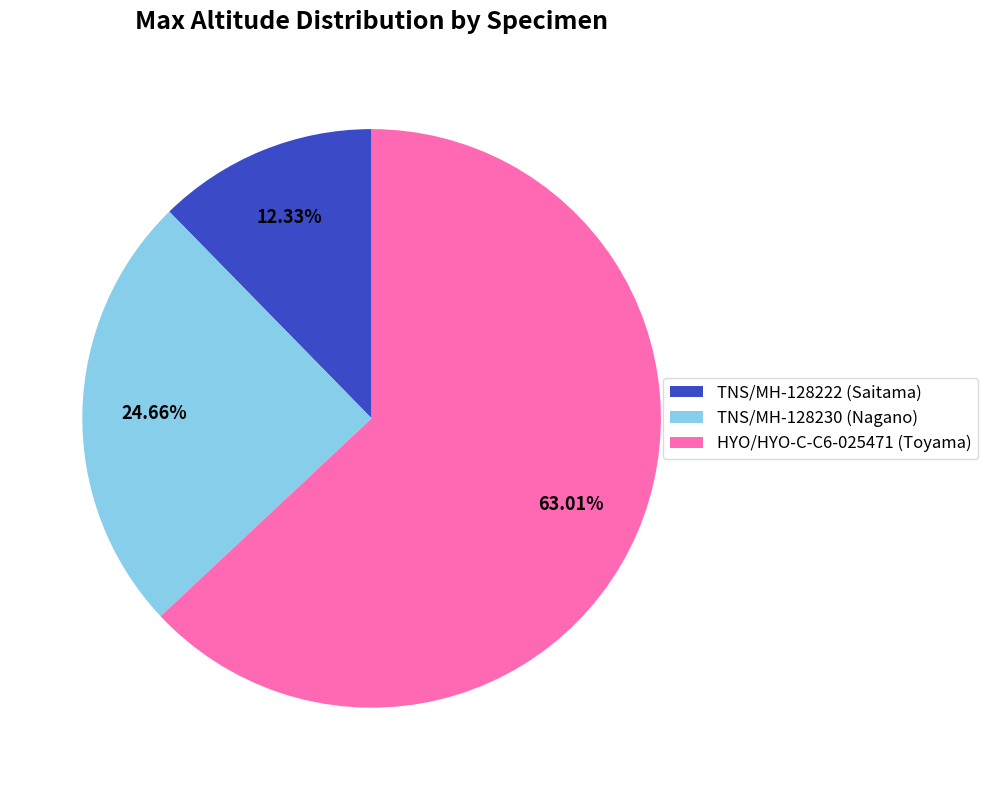

Which has a higher value, HYO/HYO-C-C6-025471 (Toyama) or TNS/MH-128230 (Nagano)?

HYO/HYO-C-C6-025471 (Toyama)